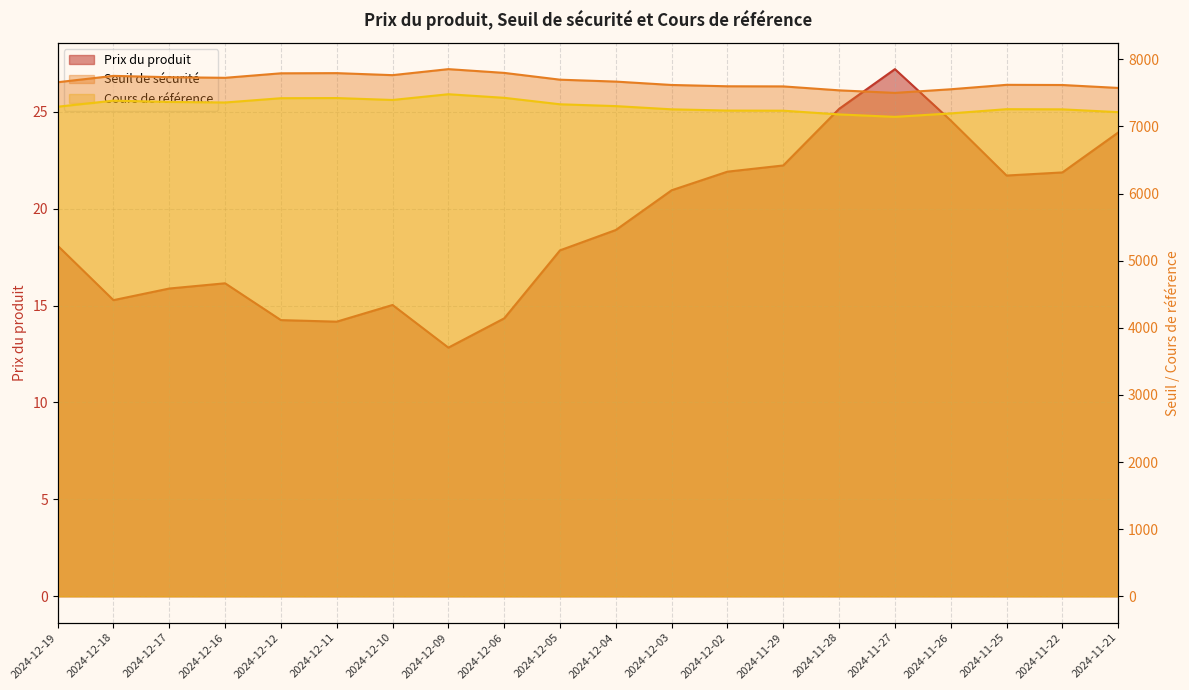

In Prix du produit, how many points are lower than both neighbors (excluding endpoints)?

4